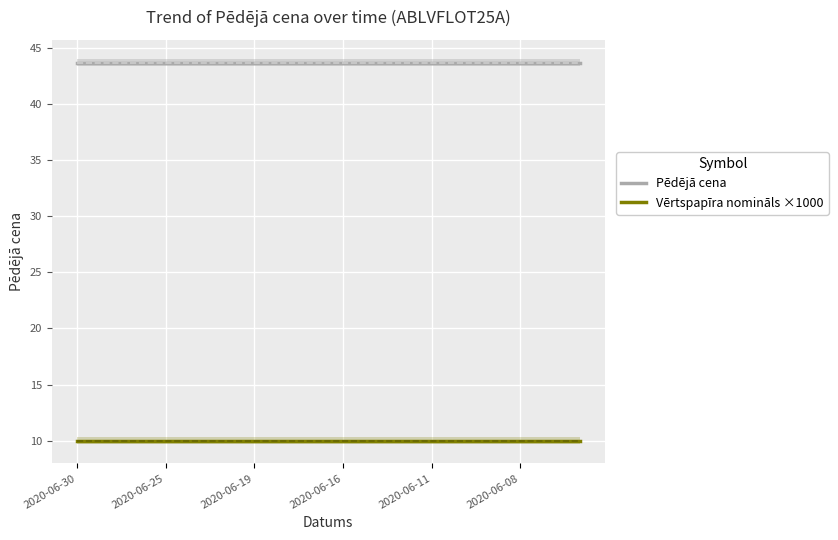

Is the value of Pēdējā cena at 2020-06-08 greater than the value of Vērtspapīra nomināls ×1000 at 2020-06-25?

Yes